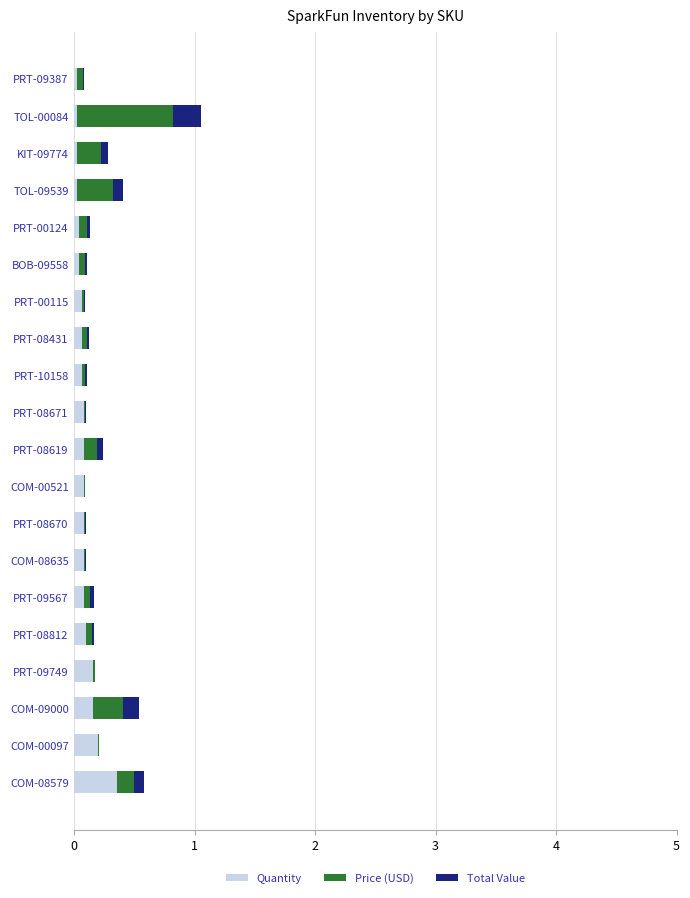

The Quantity series shows 0.1 at COM-08635. True or false?

True